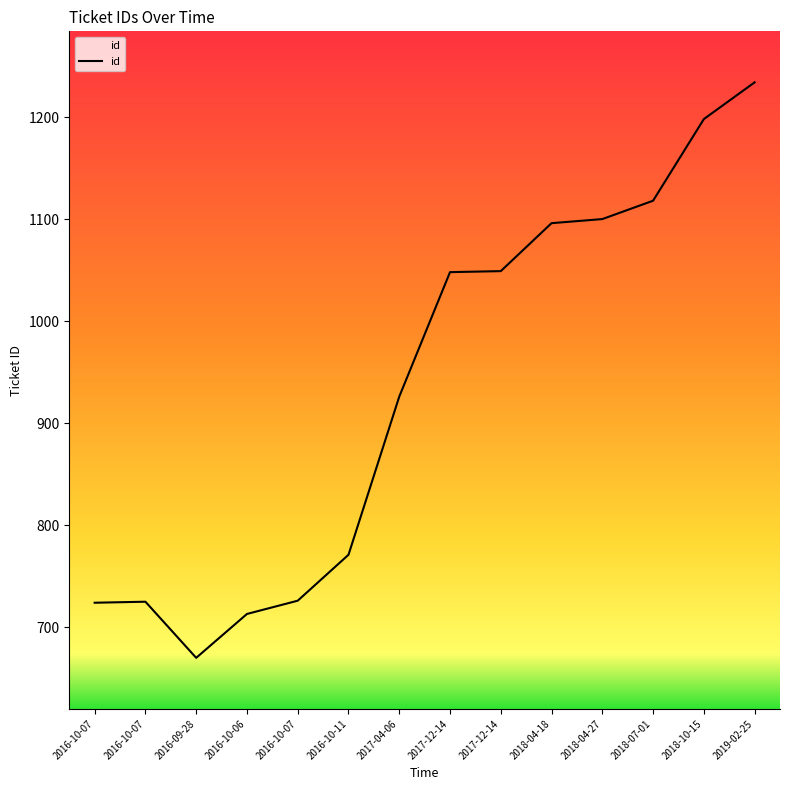

How many lines are shown in the chart?

1